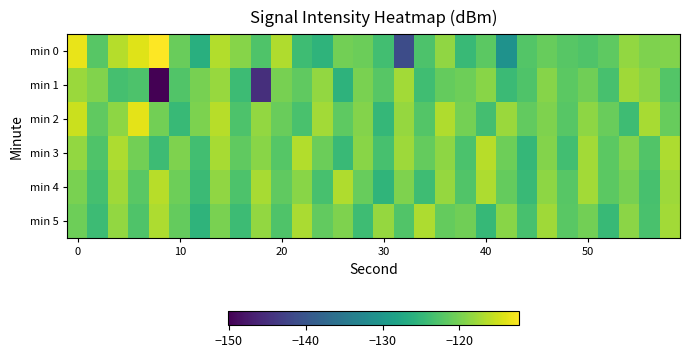

What is the maximum value shown in the chart?

-112.2